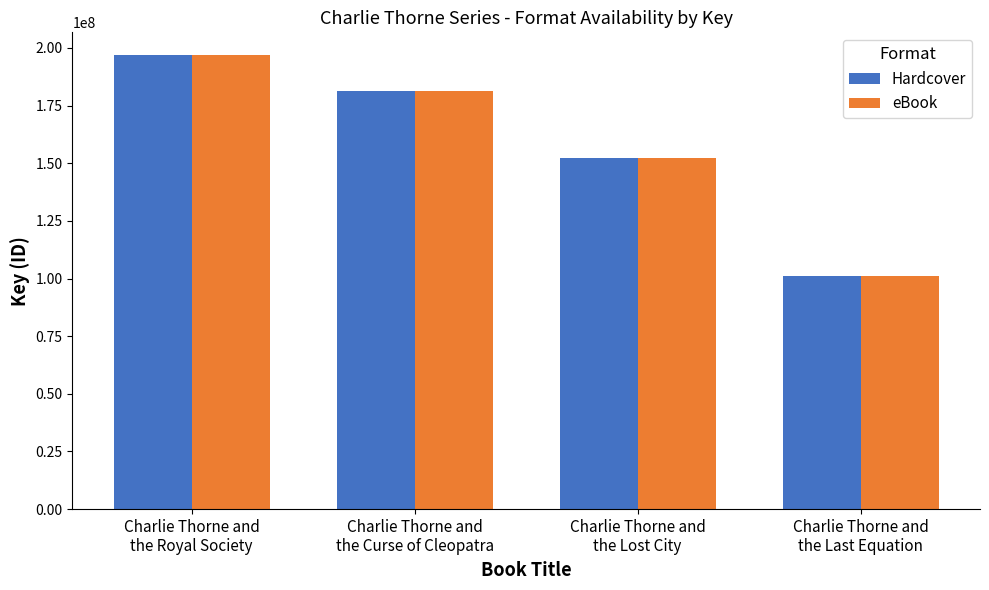

Rank the categories by eBook value from lowest to highest.

Charlie Thorne and
the Last Equation, Charlie Thorne and
the Lost City, Charlie Thorne and
the Curse of Cleopatra, Charlie Thorne and
the Royal Society